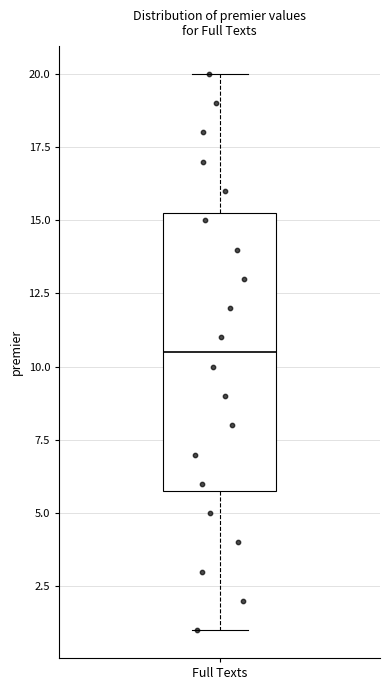

Transcribe this box plot: give where the median line is, the range the box spans, and where the two whiskers end, as read against the y-axis. The values are not printed on the chart, so give them approximately, as read against the axis.

median 10.5, box 6.0 to 15.5, whiskers 1.0 to 20.0